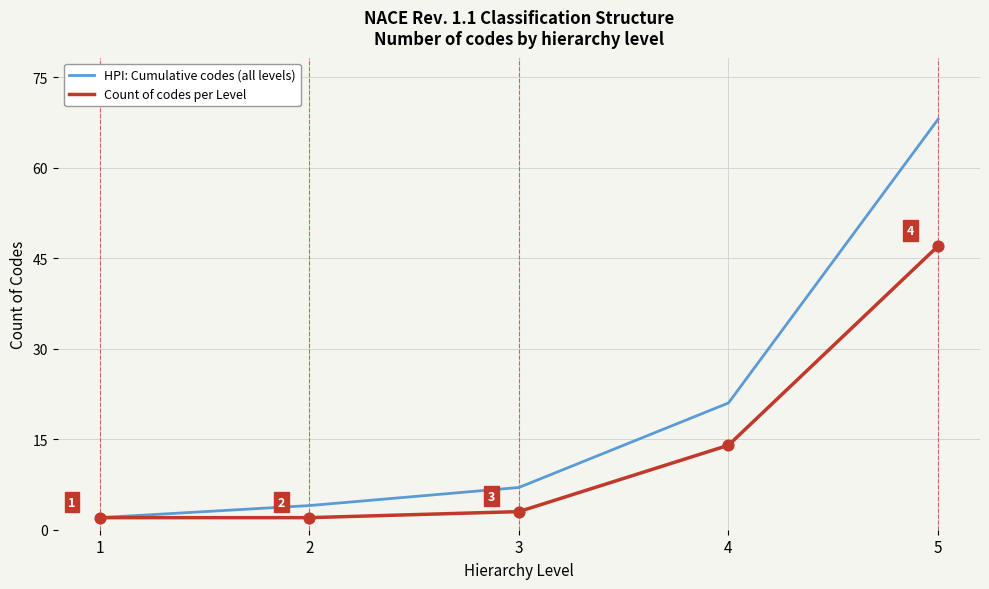

Between 4 and 5, which series saw the biggest shift?

HPI: Cumulative codes (all levels)